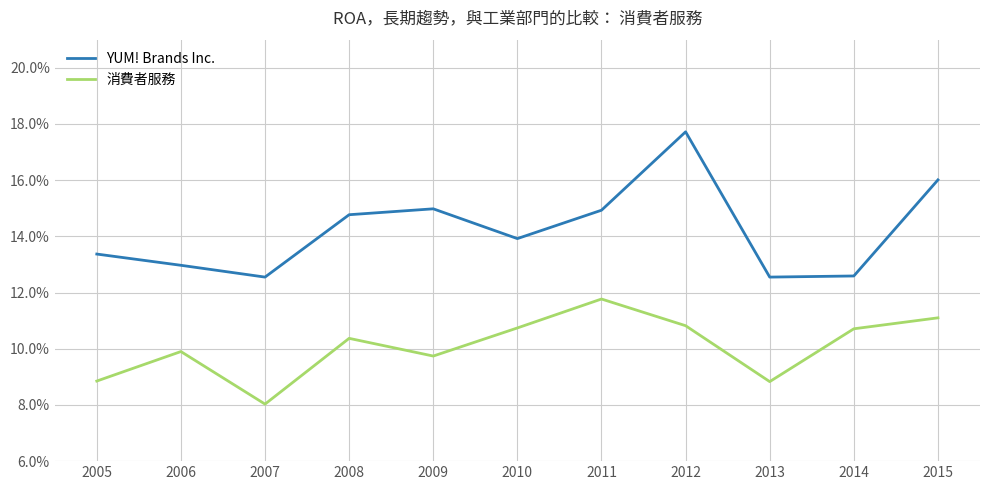

Which series changed the most between 2007 and 2012?

YUM! Brands Inc.